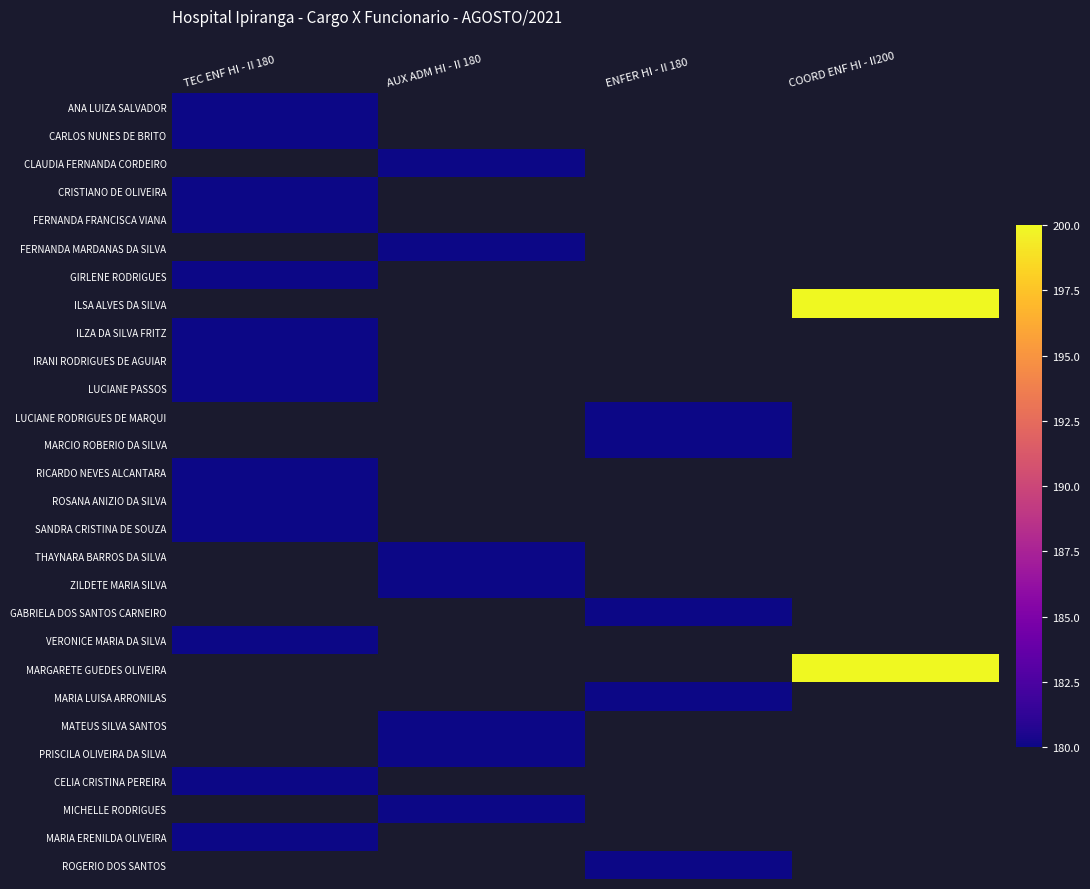

What is the smallest value displayed?

180.0